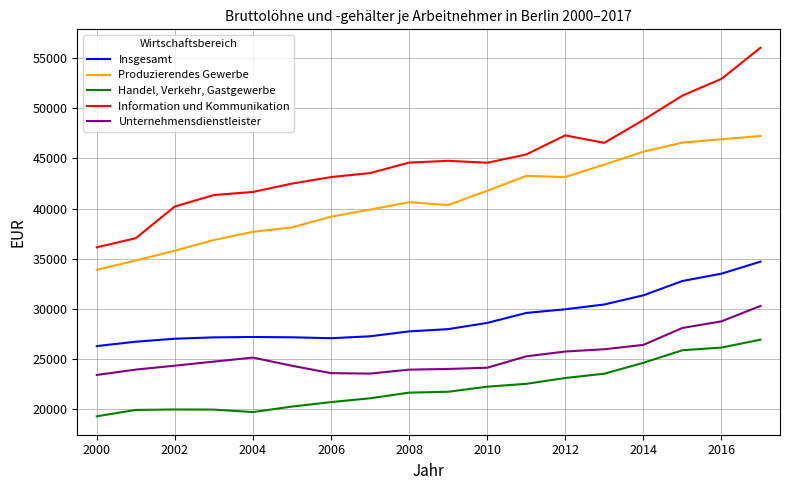

What is the greatest value displayed?

56052